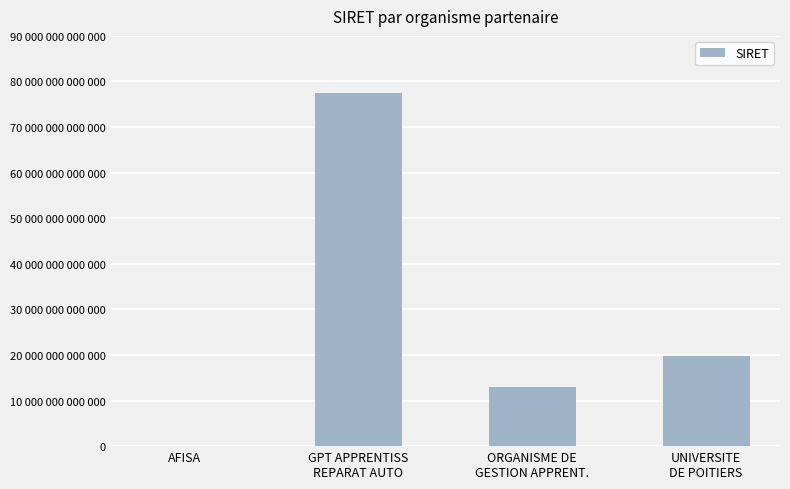

Are the bars horizontal?

No